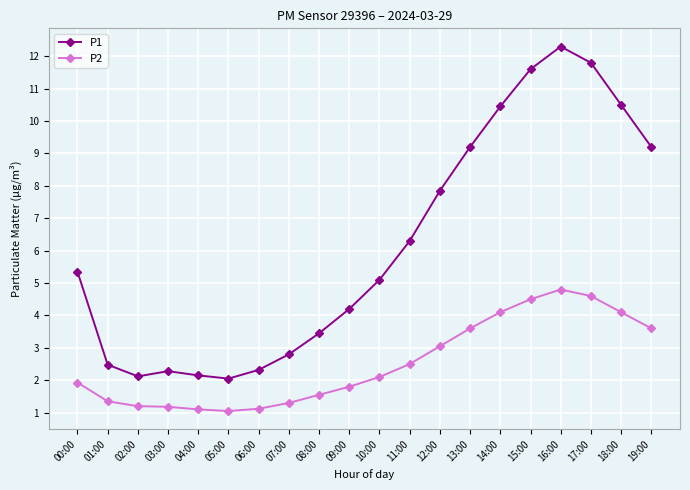

List the series in order of their peak value, highest first.

P1, P2